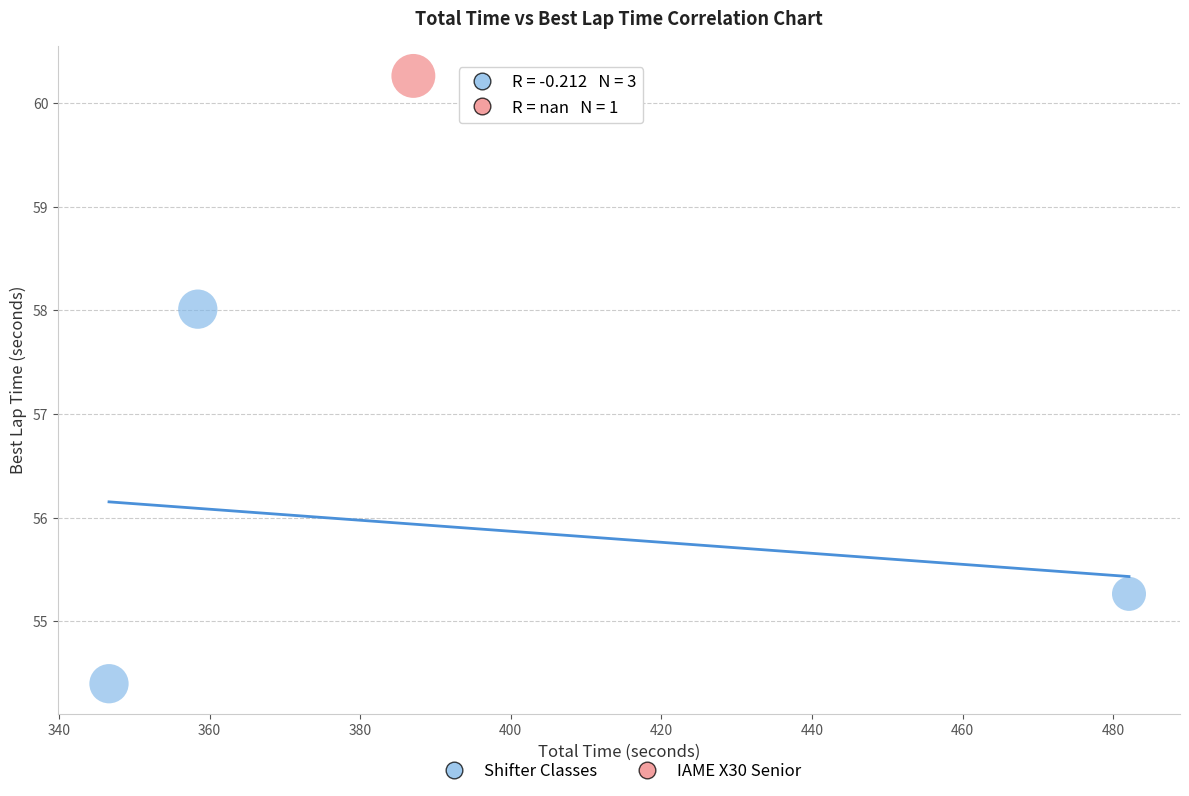

What are all the series names shown in the legend?

Shifter Classes, IAME X30 Senior